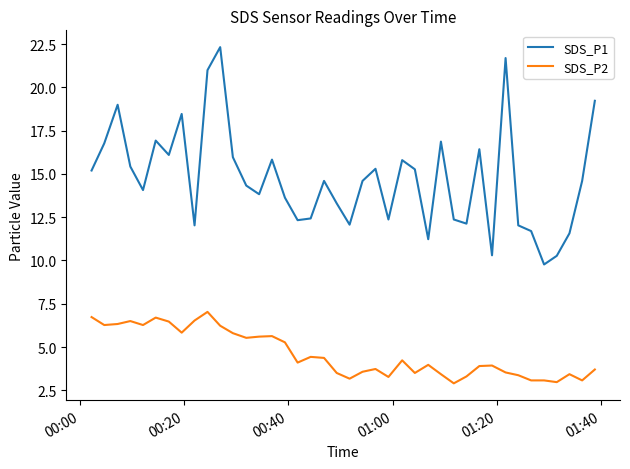

Which series has the largest range (max minus min)?

SDS_P1